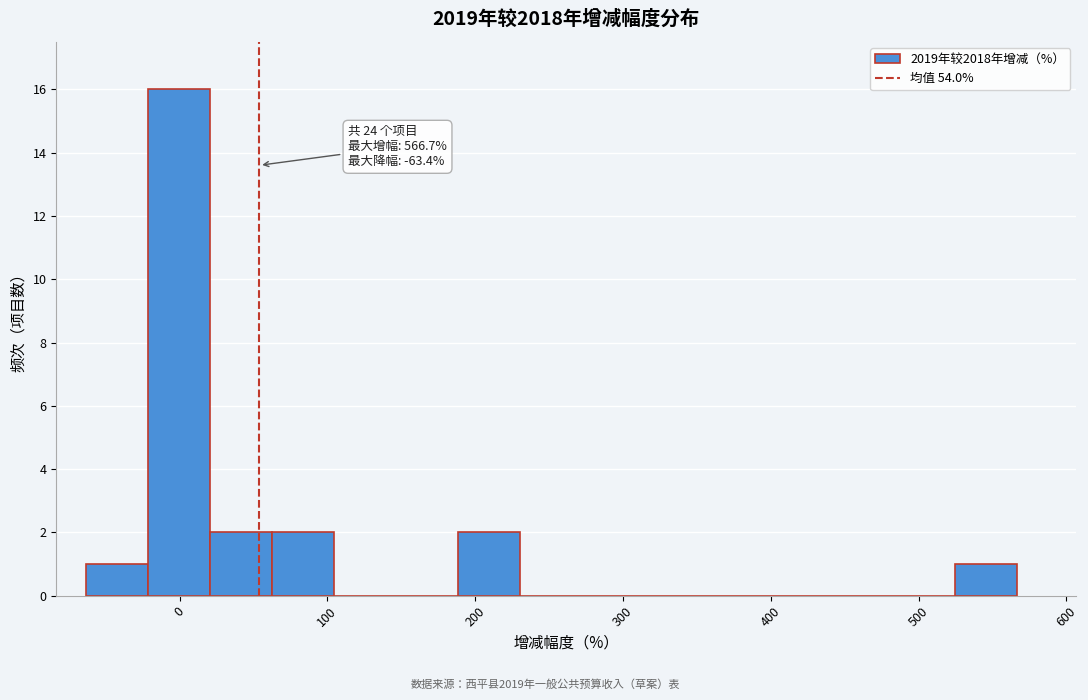

Which range on the x-axis has the tallest bar?

-20 to 20